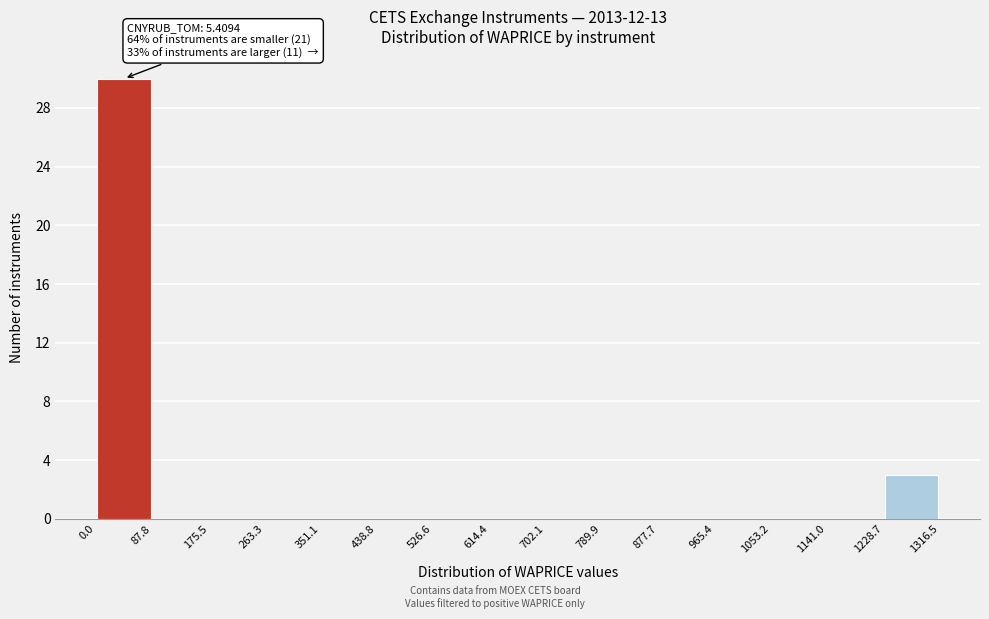

Which range on the x-axis has the tallest bar?

0.0 to 87.8